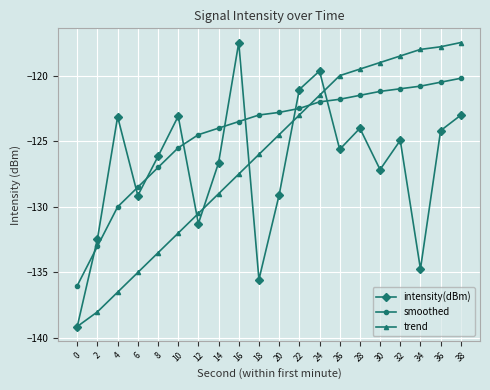

The value of smoothed at 34 is -120.8. True or false?

True